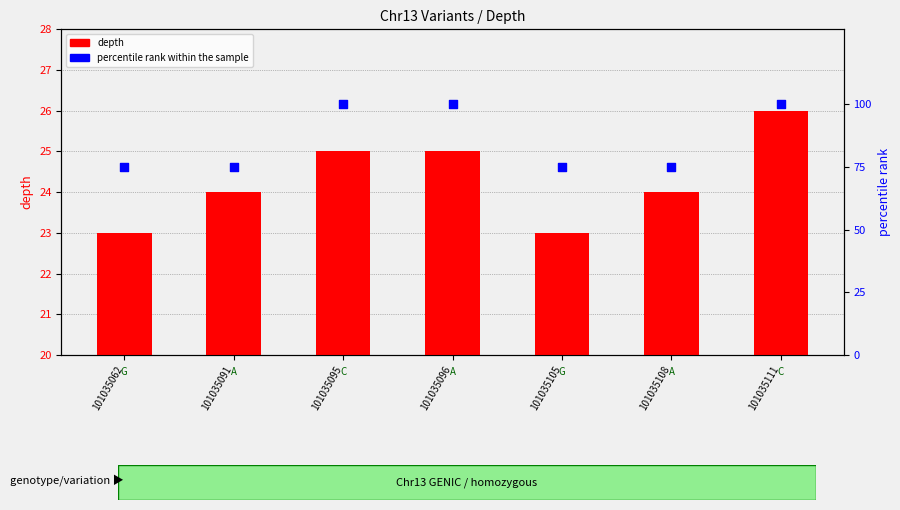

Which series contains the highest Y value?

percentile rank within the sample